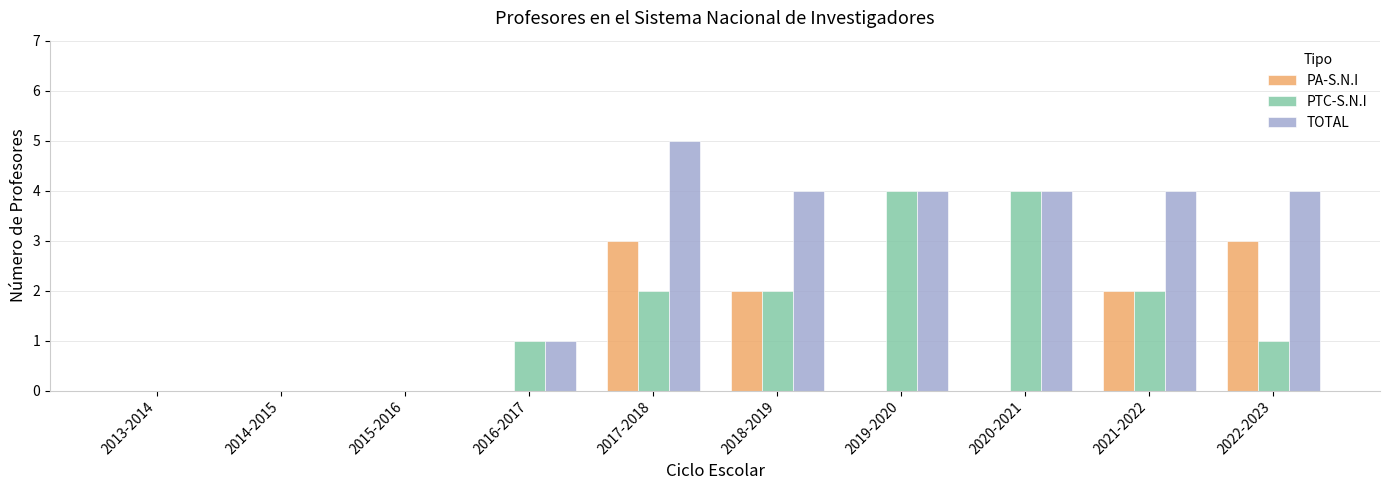

Which series changed the most between 2014-2015 and 2017-2018?

TOTAL